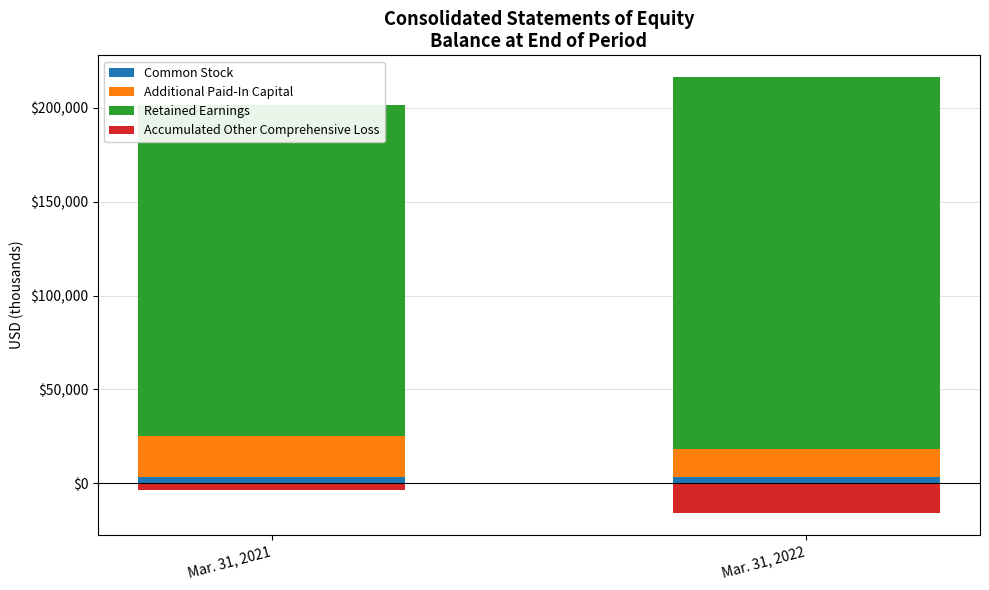

Reading left to right, list all the values displayed in this chart.

Common Stock: Mar. 31, 2021=3526	Mar. 31, 2022=3406
Additional Paid-In Capital: Mar. 31, 2021=21622	Mar. 31, 2022=15022
Retained Earnings: Mar. 31, 2021=176481	Mar. 31, 2022=198020
Accumulated Other Comprehensive Loss: Mar. 31, 2021=-3560	Mar. 31, 2022=-15864